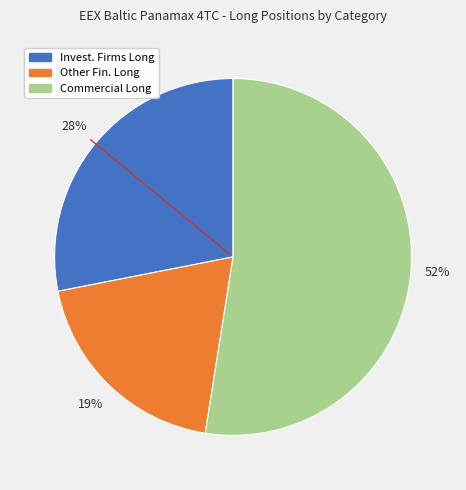

To the nearest percent, what is the average slice percentage?

33%